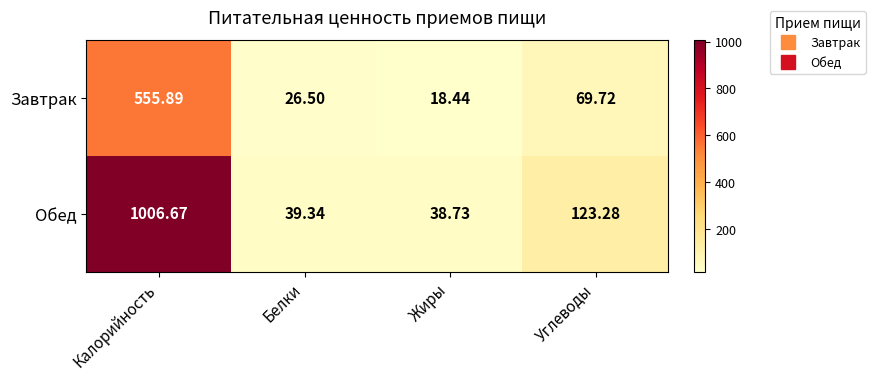

Between Калорийность and Жиры, which series saw the biggest shift?

Обед